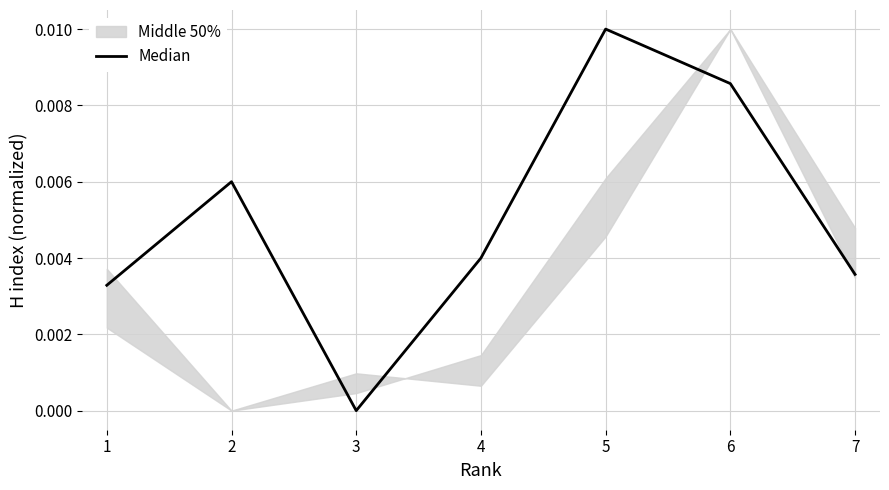

True or false: there are more than 0 points higher than both neighbors.

True